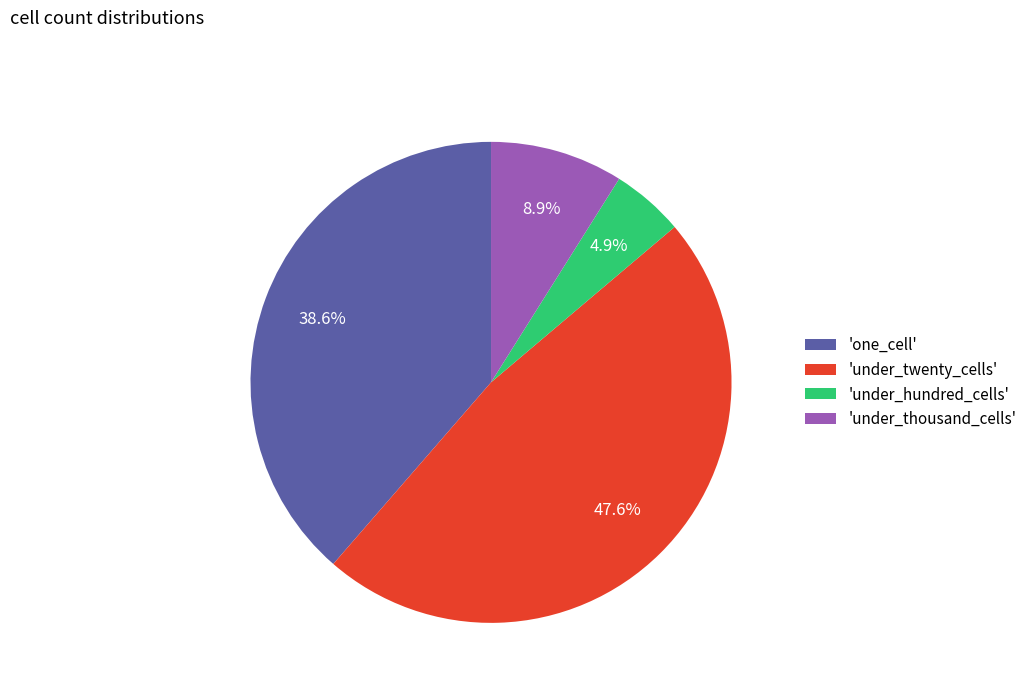

What is the ratio of the value at 'under_twenty_cells' to the value at 'one_cell'?

1.2